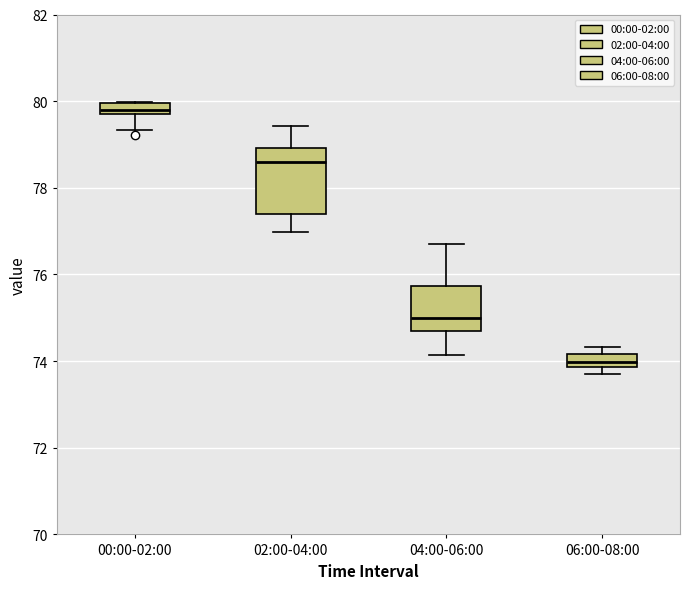

Which box has the highest median line?

00:00-02:00